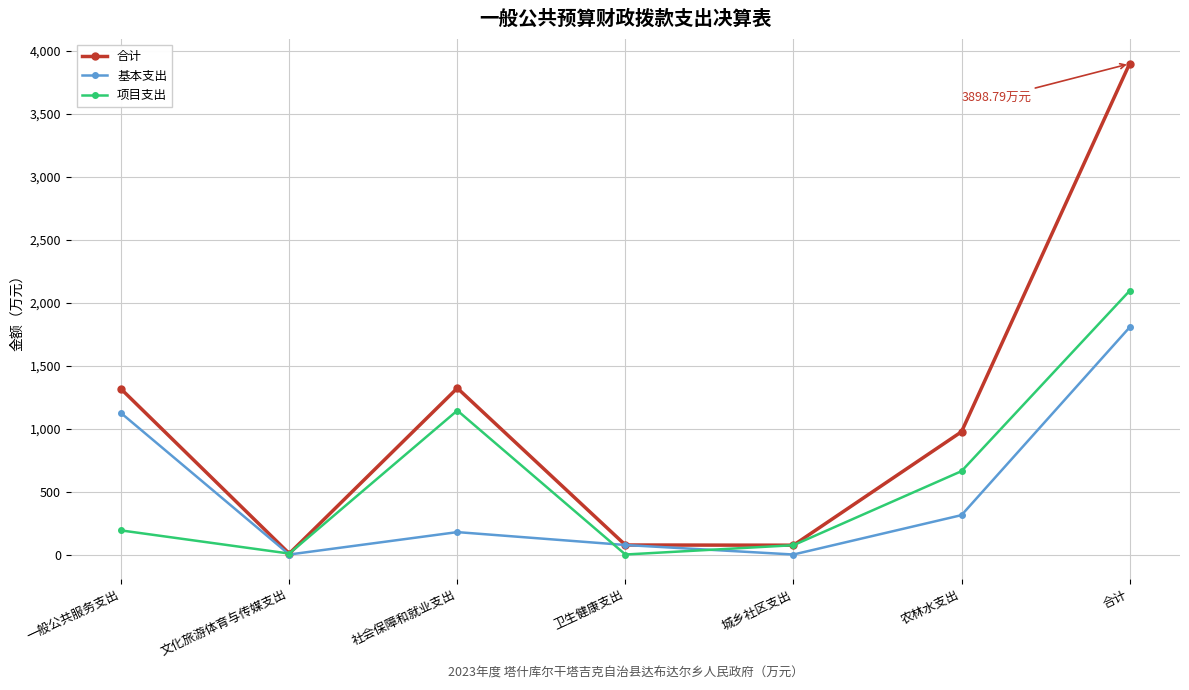

How many data points in 项目支出 are above 191?

4